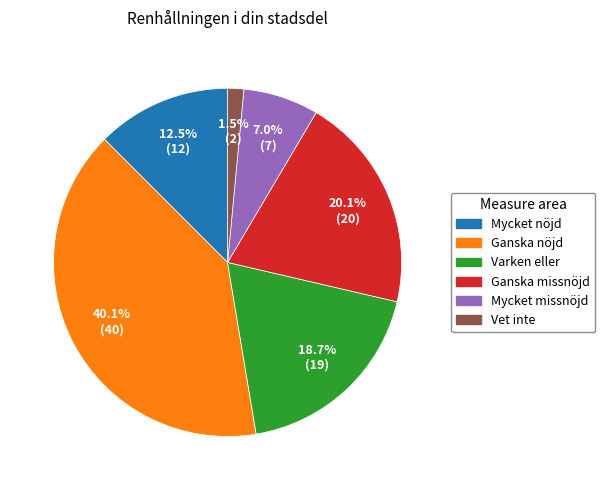

What is the smallest slice in the pie chart?

Vet inte